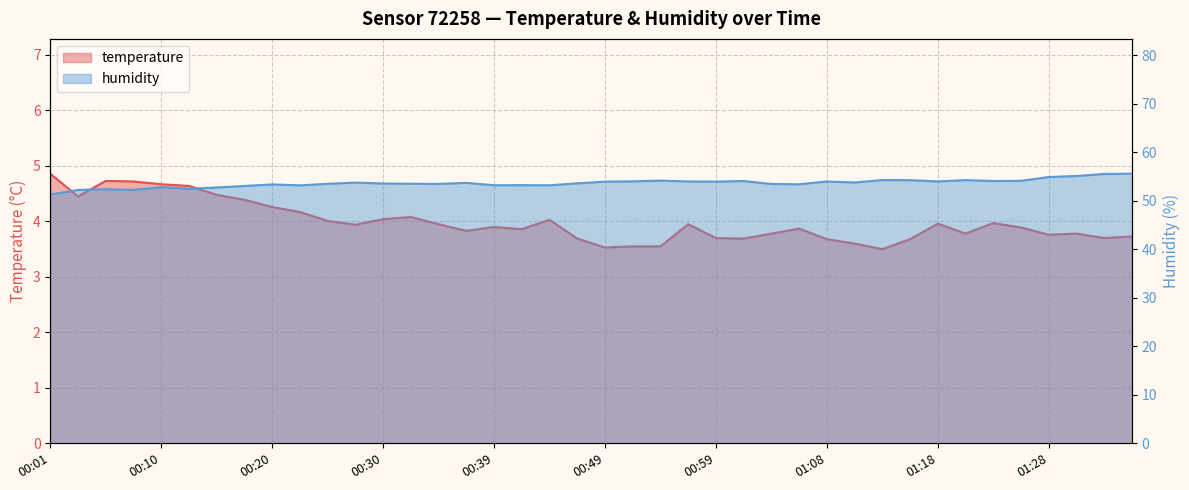

What are all the series names shown in the legend?

temperature, humidity